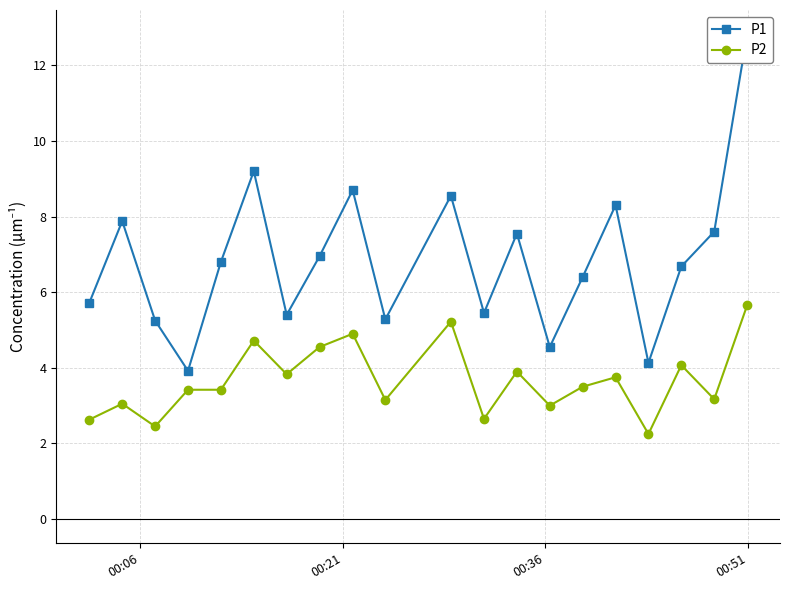

How many values in the P1 series are below 6?

8